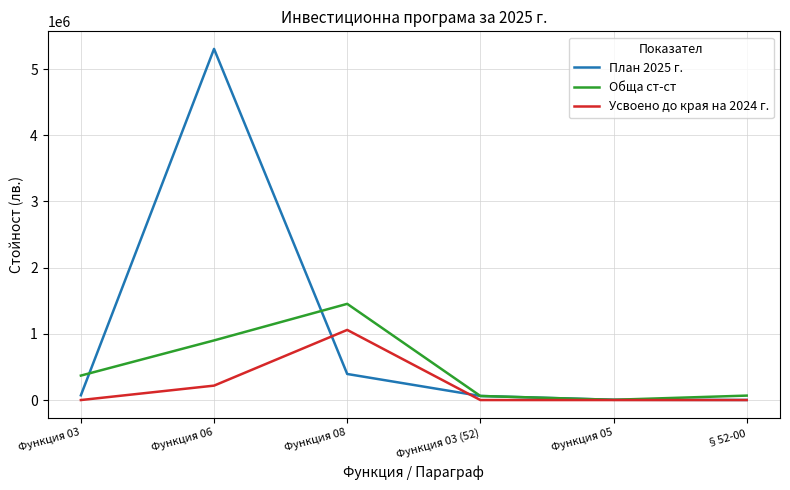

Which series has the largest range (max minus min)?

План 2025 г.